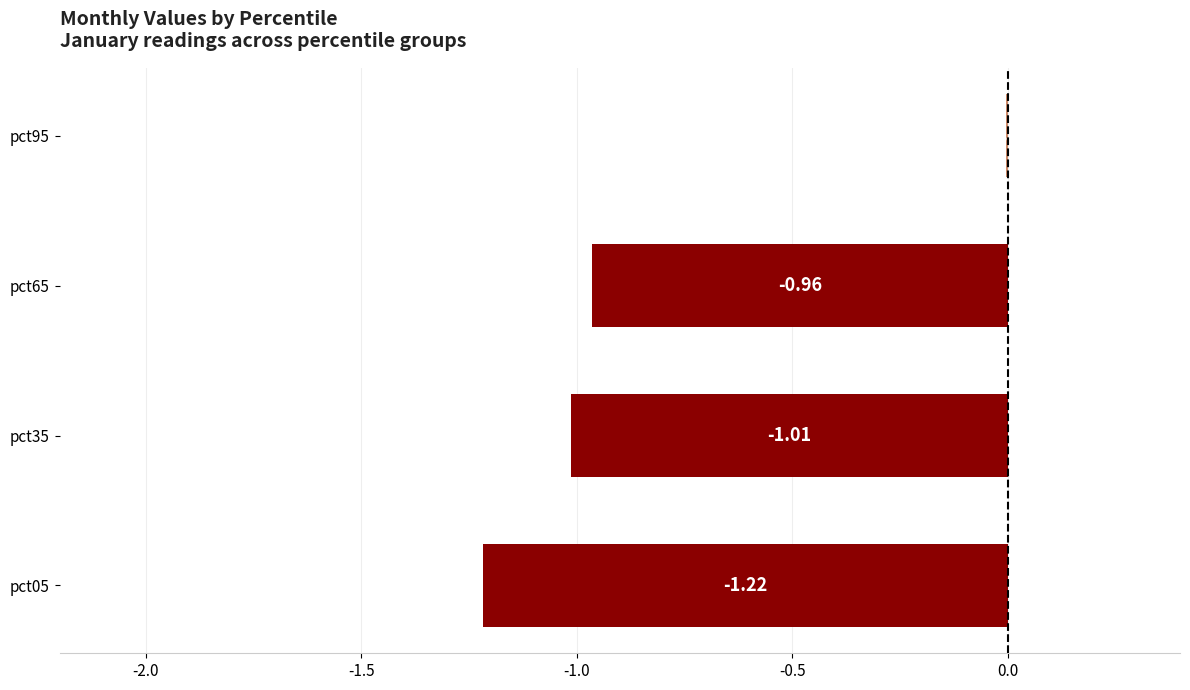

What is the change in value from pct65 to pct95?

+1.0